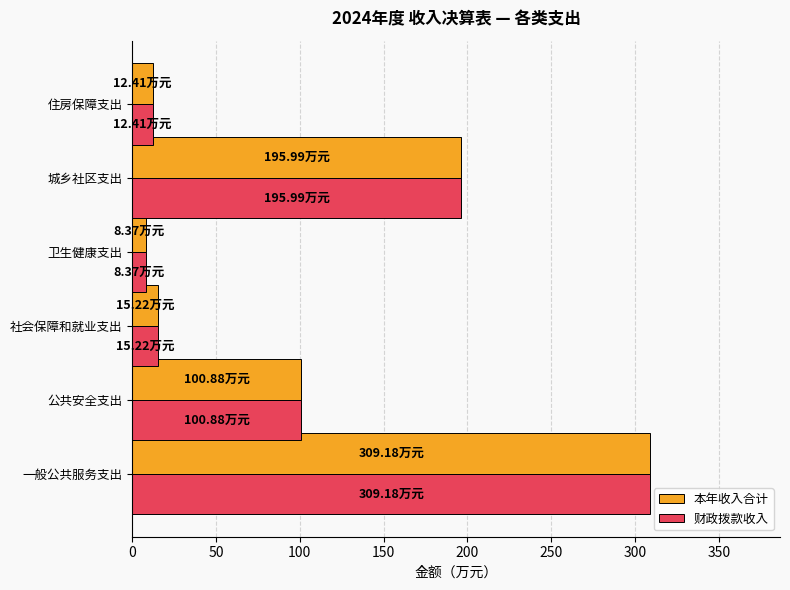

Where is 财政拨款收入 nearest to the value 158?

城乡社区支出